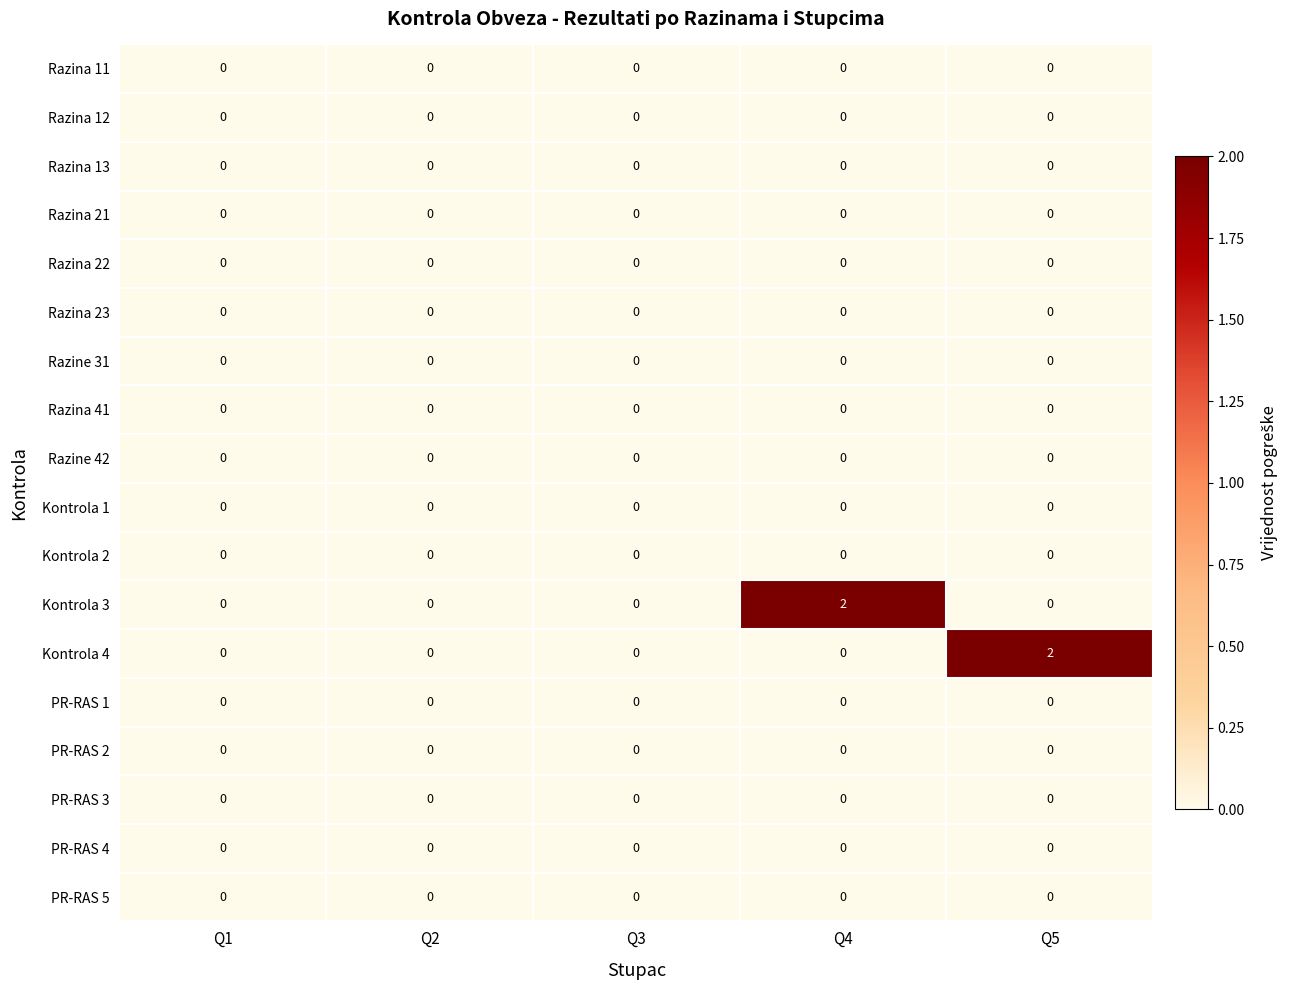

Is it true that PR-RAS 2 equals 0 at Q3?

True